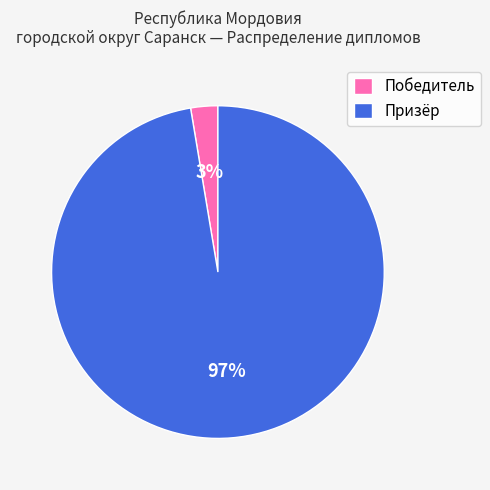

The Призёр slice represents 97% of the pie. True or false?

True